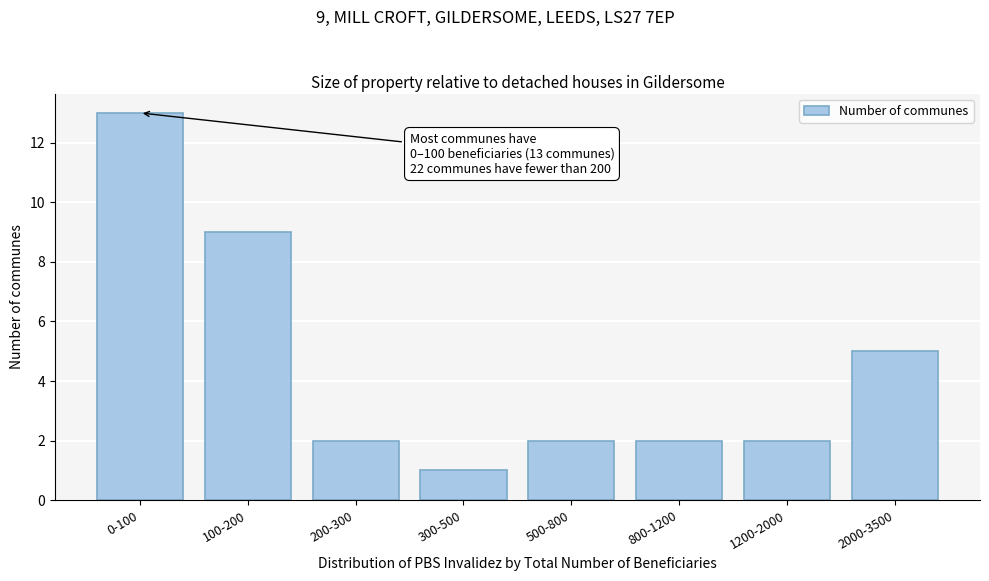

Reading left to right, what are all the values shown in this chart?

0-100=13	100-200=9	200-300=2	300-500=1	500-800=2	800-1200=2	1200-2000=2	2000-3500=5